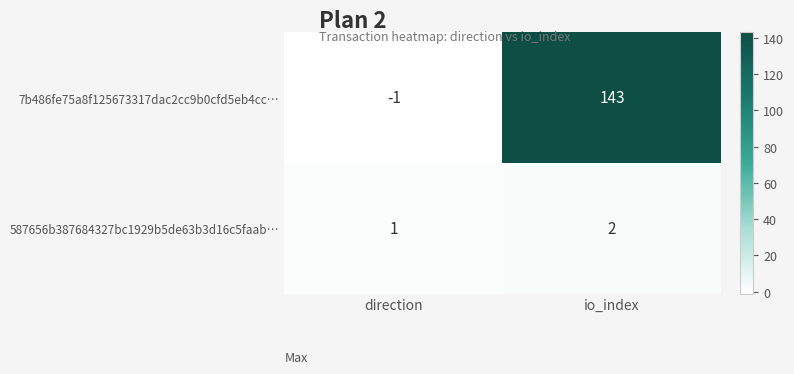

Which label corresponds to the smallest value in the chart?

direction